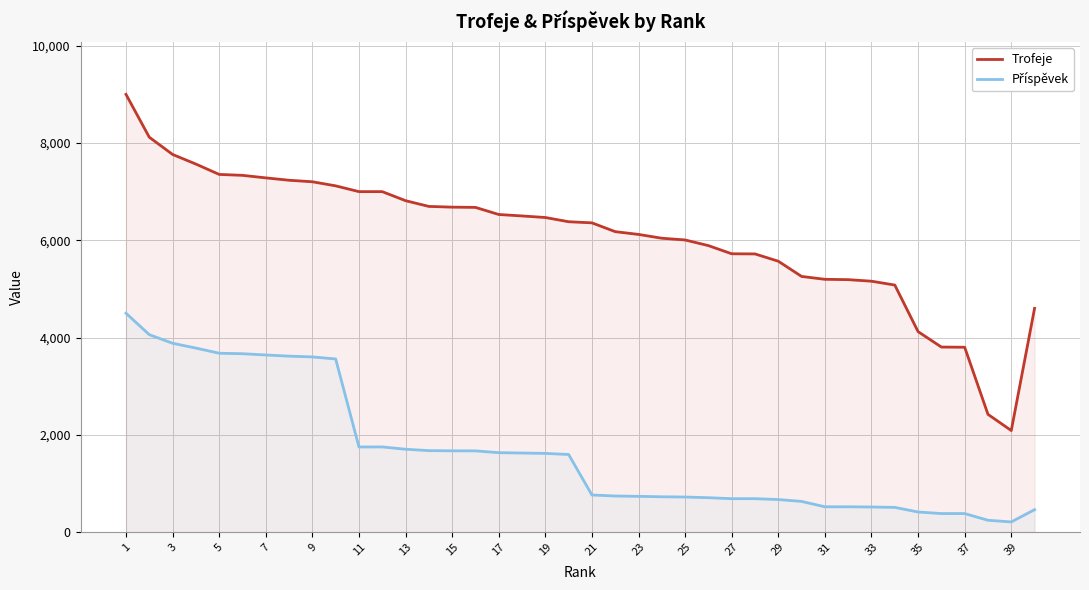

What is the lowest value of the Příspěvek series?

208